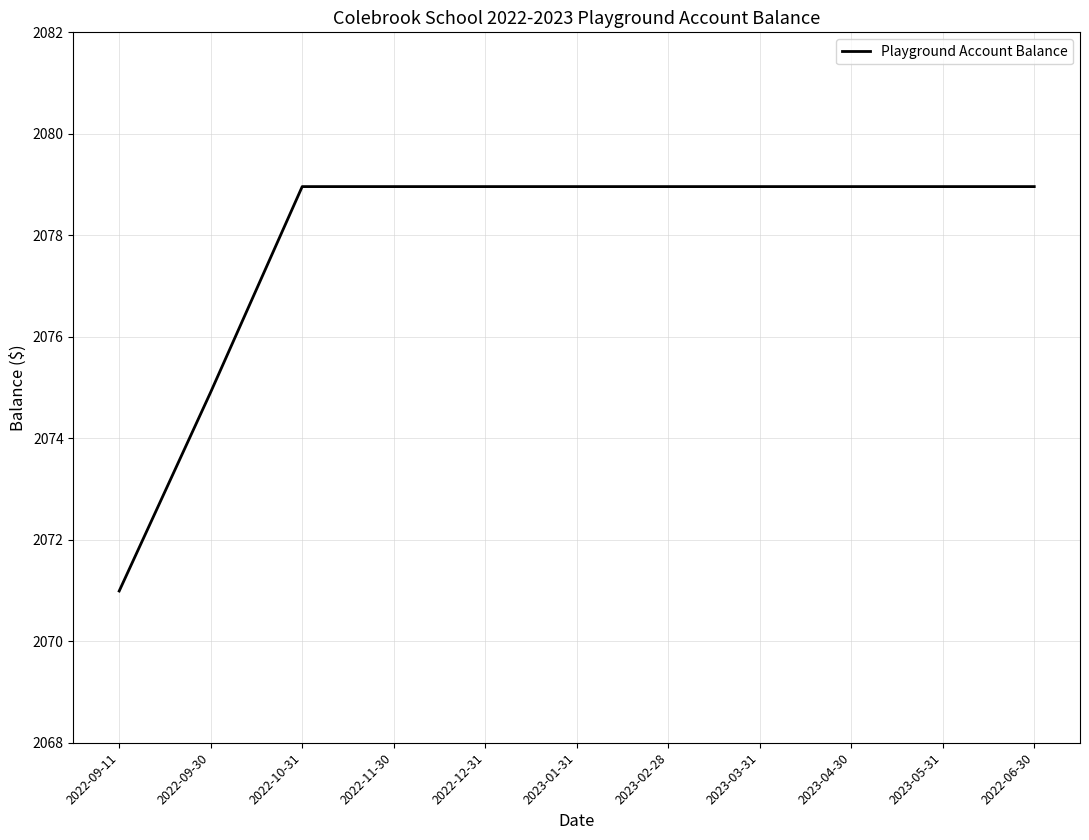

The value at 2022-06-30 is 2079.0. True or false?

True